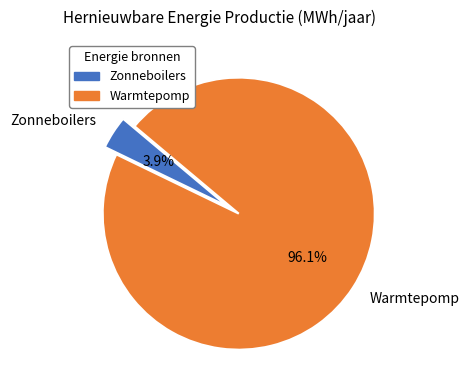

To the nearest percent, what is the average slice percentage?

50%